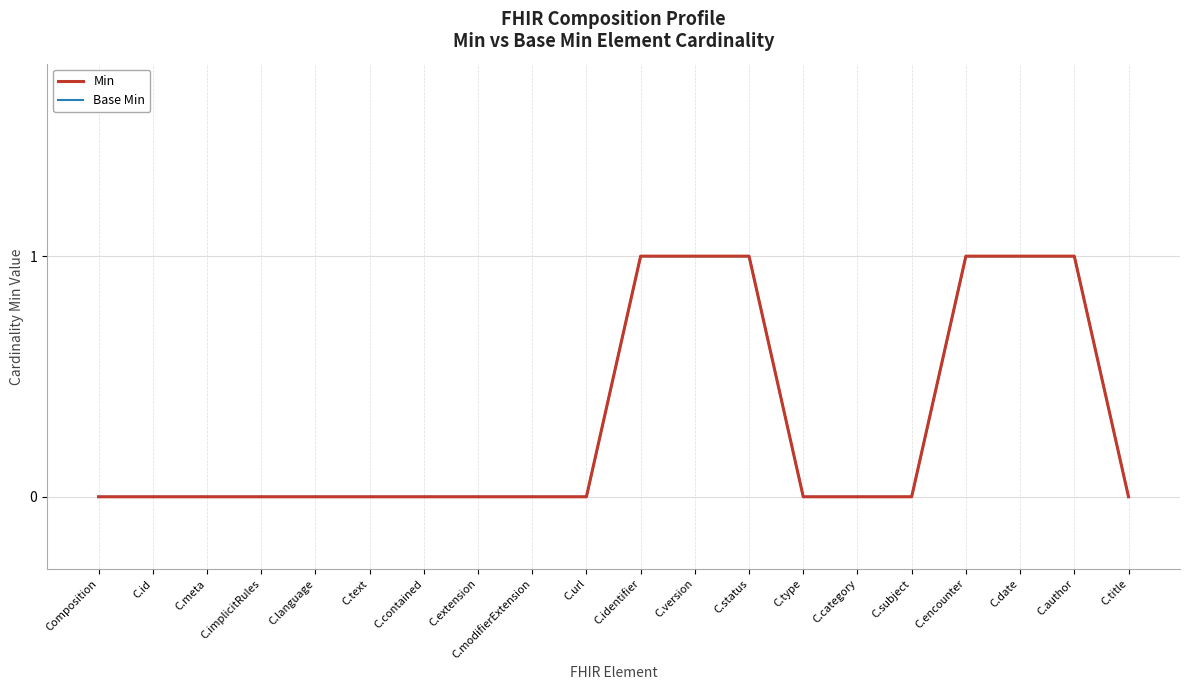

The value of Min at C.meta is 0. True or false?

False